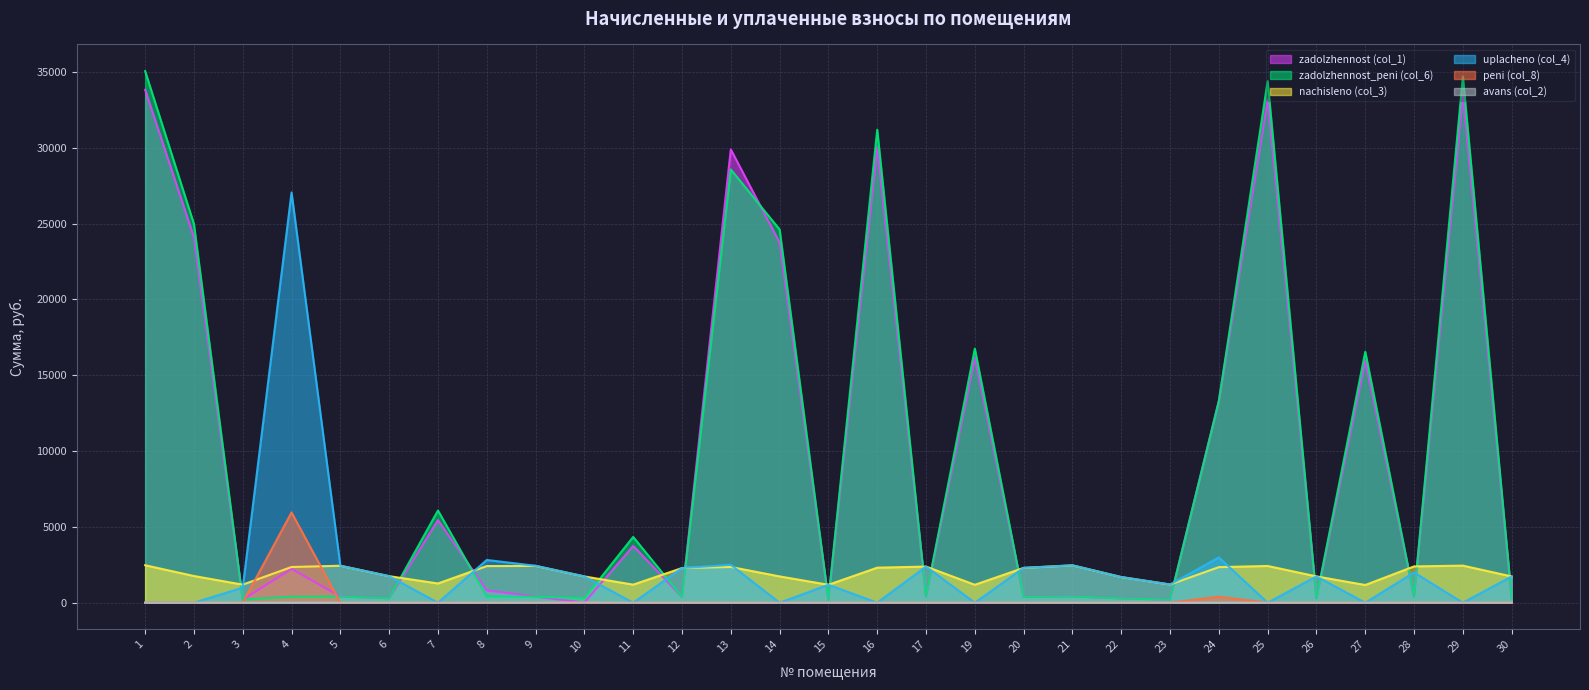

Is it true that peni (col_8) equals -2648.8 at 13?

False